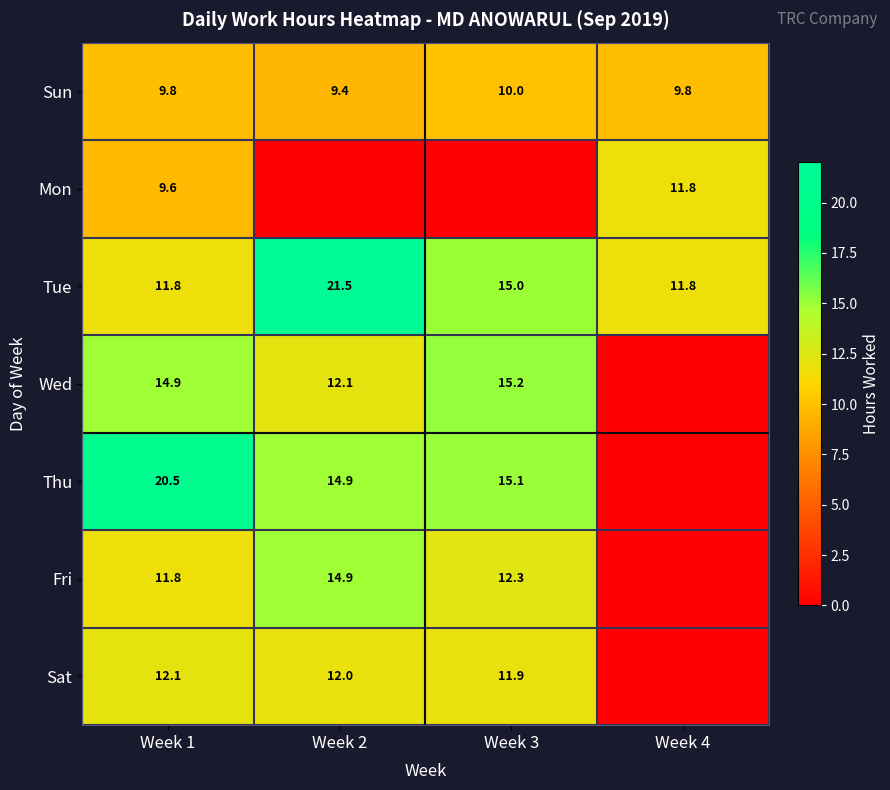

What is the approximate value of Sun at Week 2?

9.4